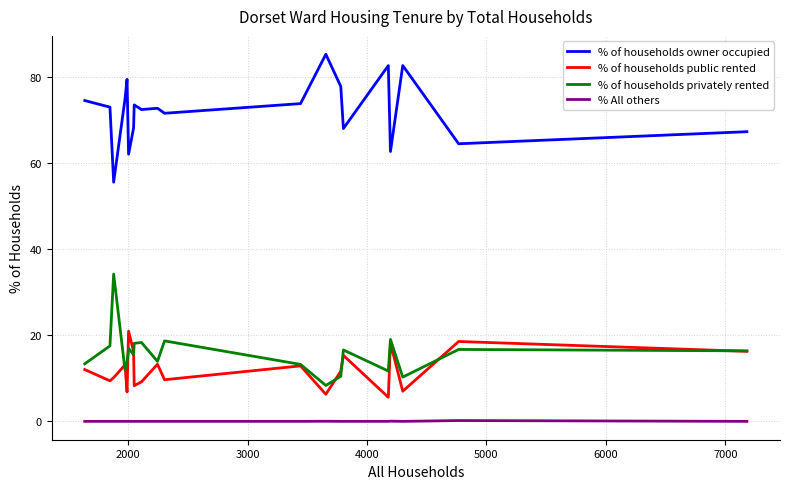

True or false: % of households owner occupied and % of households privately rented intersect in this chart.

False